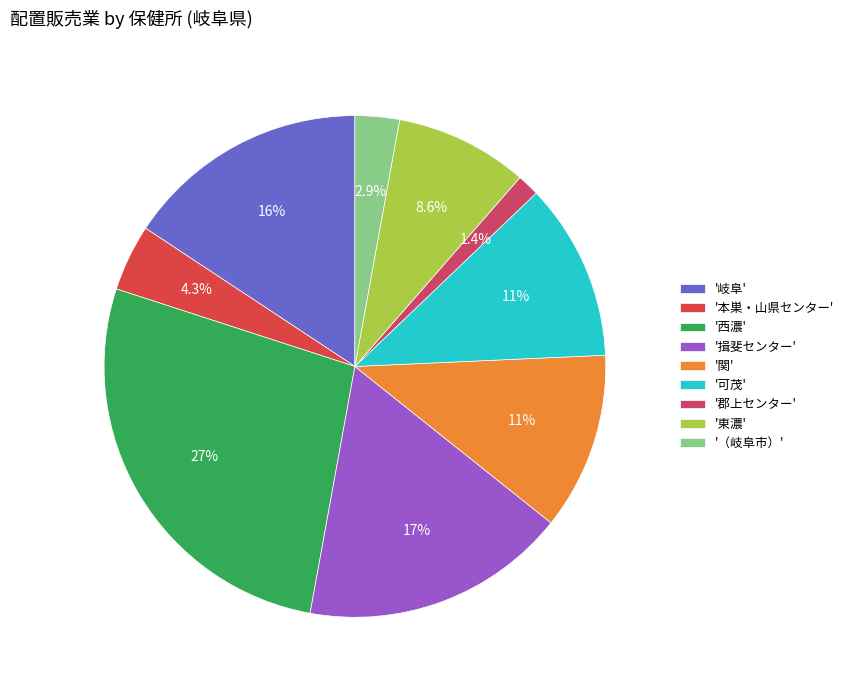

Which slice is the largest?

'西濃'